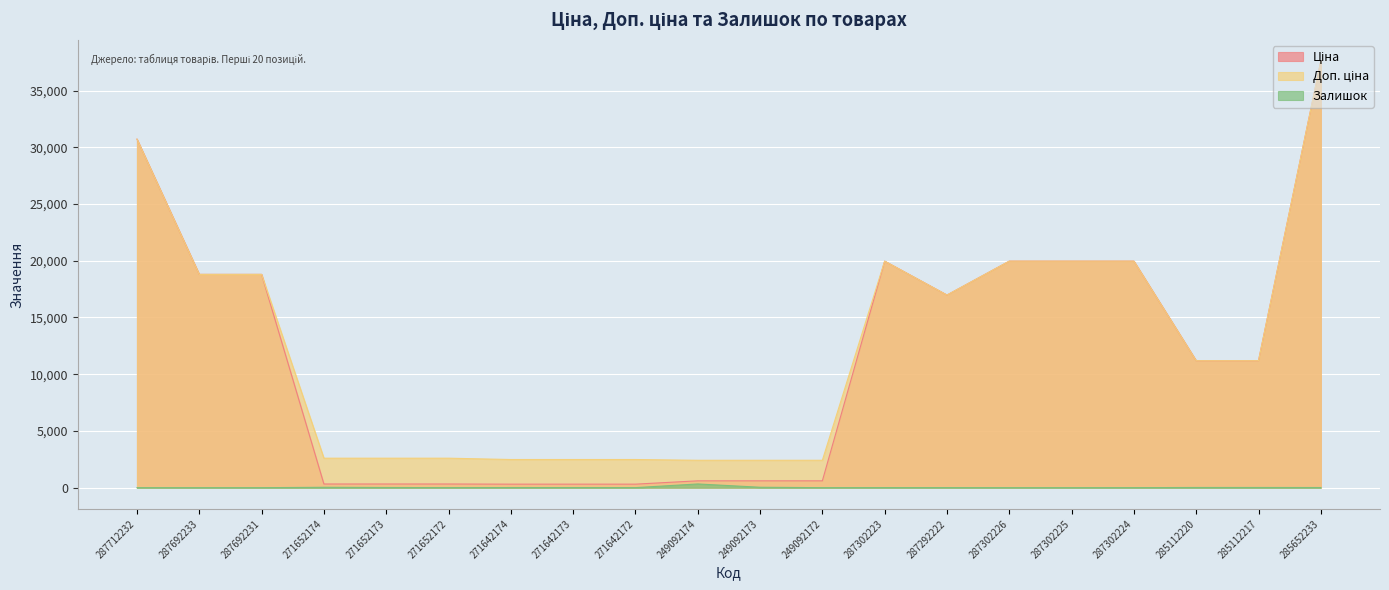

At which category is the sum across all series the highest?

285652233